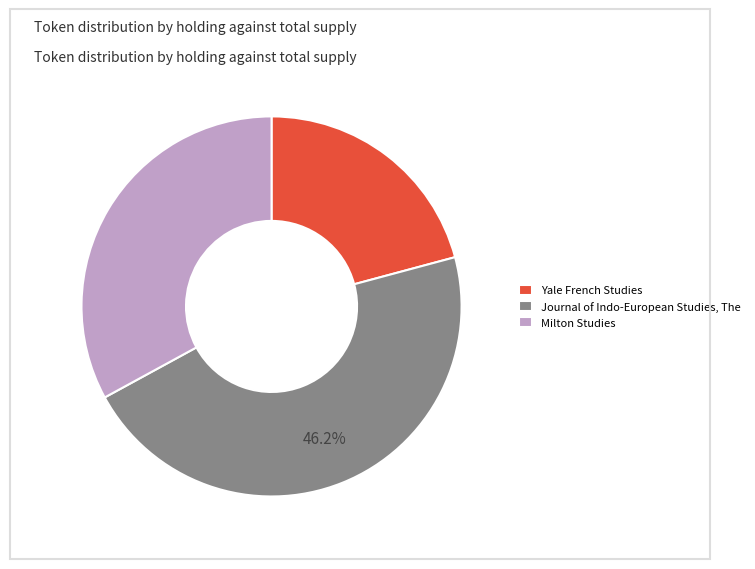

To the nearest percent, what is the combined percentage of Yale French Studies and Milton Studies?

54%